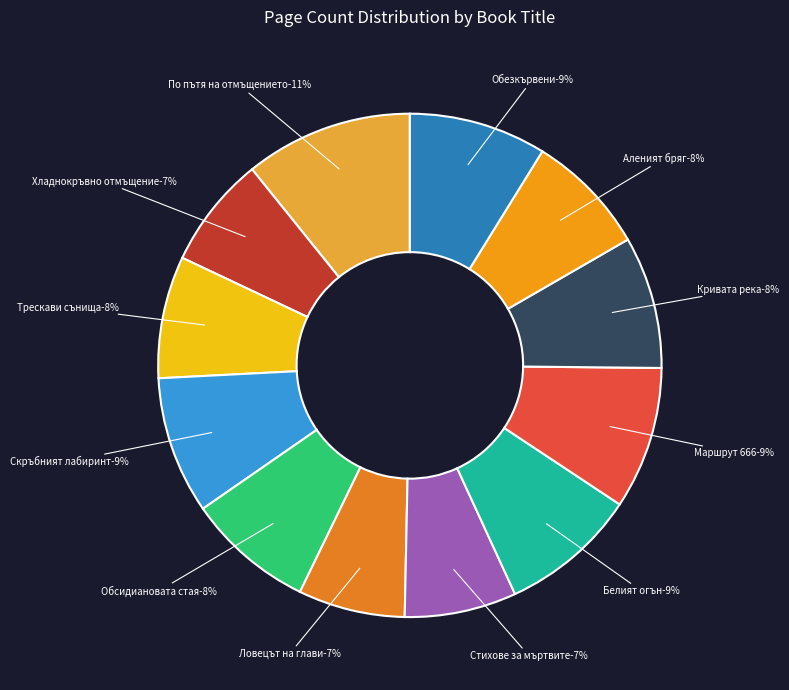

Approximately how many times larger is the value at Трескави сънища compared to Белият огън?

0.9